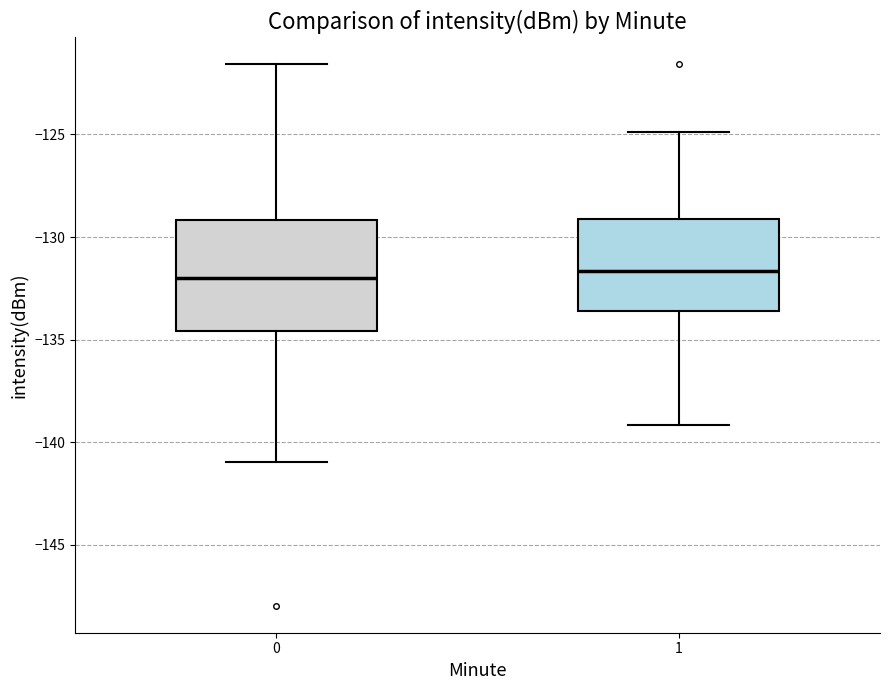

Reading left to right, read every box against the y-axis: the position of its median line, the range the box covers, and the ends of its whiskers. The values are not printed on the chart, so give them approximately, as read against the axis.

0: median -132.0, box -134.5 to -129.0, whiskers -141.0 to -121.5
1: median -131.5, box -133.5 to -129.0, whiskers -139.0 to -125.0